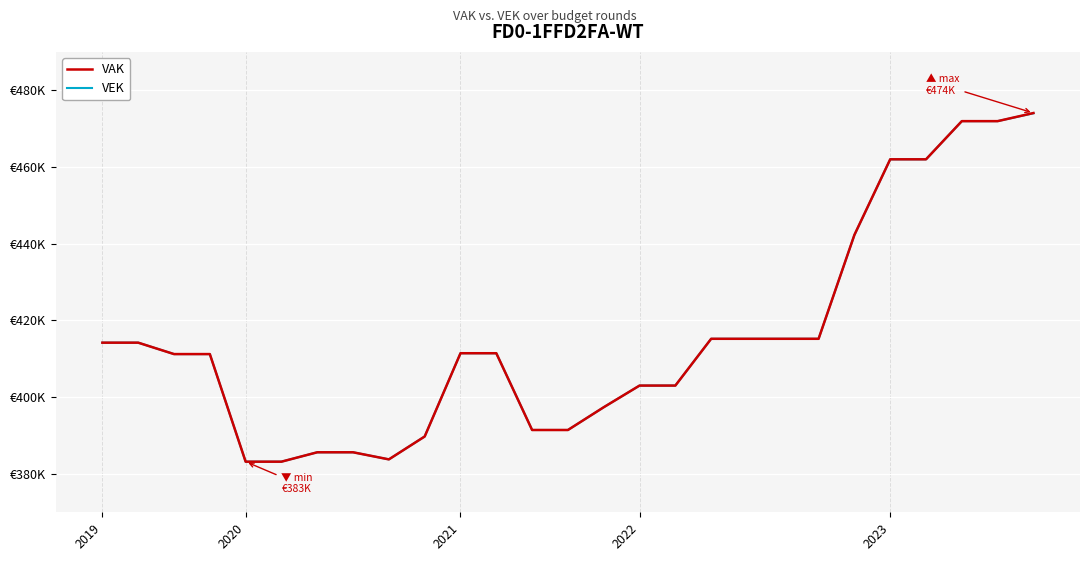

Which series has the widest spread of values?

VAK